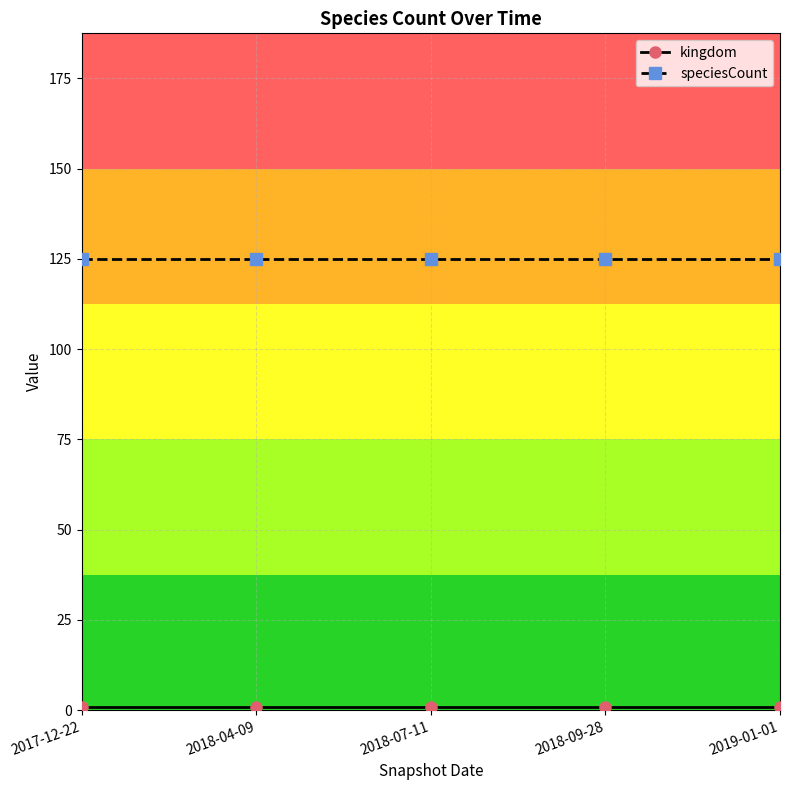

The value of speciesCount at 2018-04-09 is 125. True or false?

True